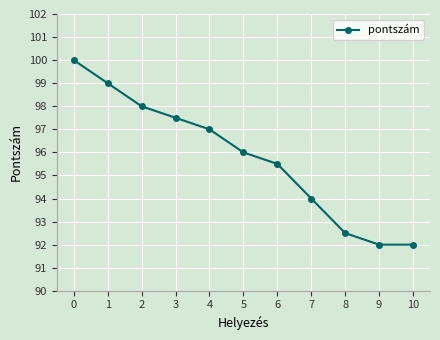

What is the greatest value displayed?

100.0